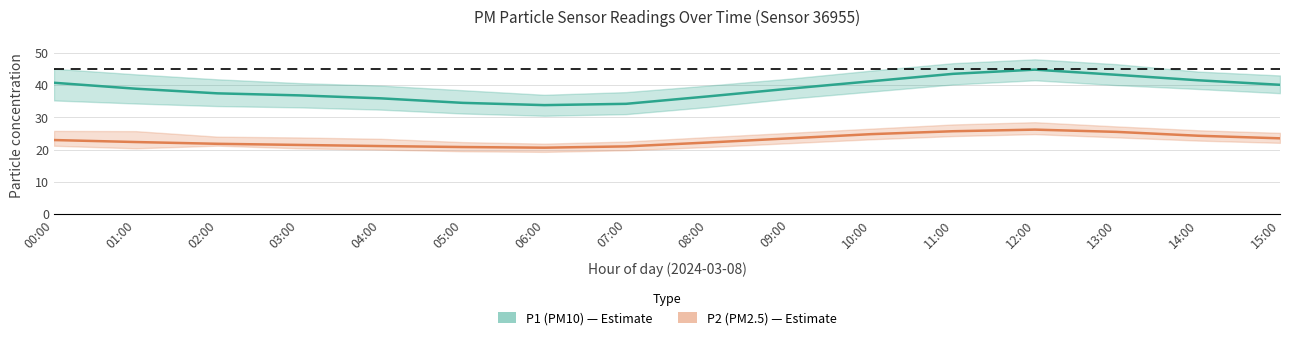

What is the approximate value of P2 (PM2.5) at 04:00?

21.1